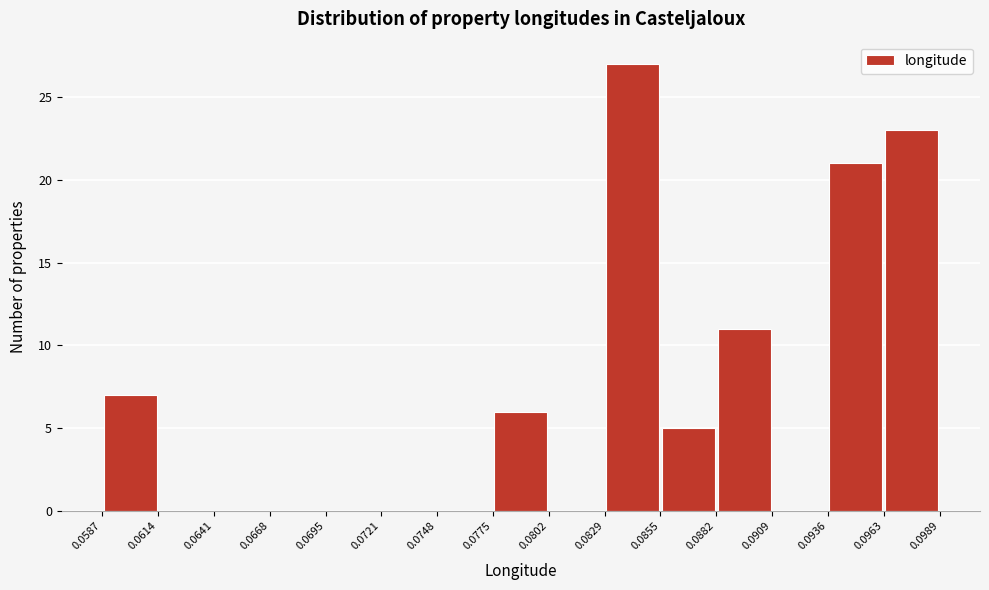

Which range on the x-axis has the tallest bar?

0.0829 to 0.0855